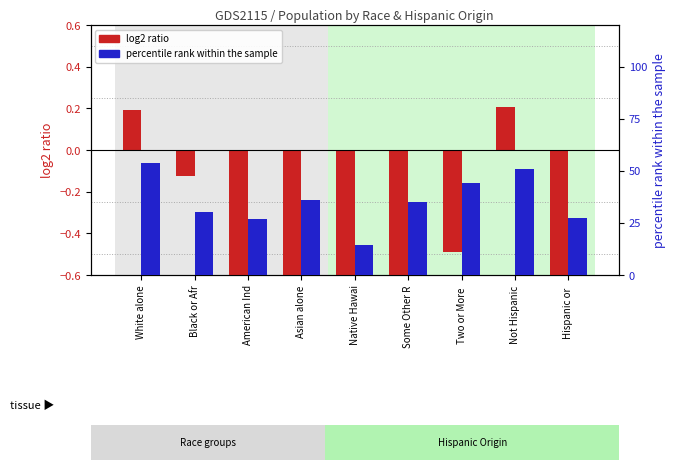

What is the label of the 2nd bar from the left?

Black or Afr